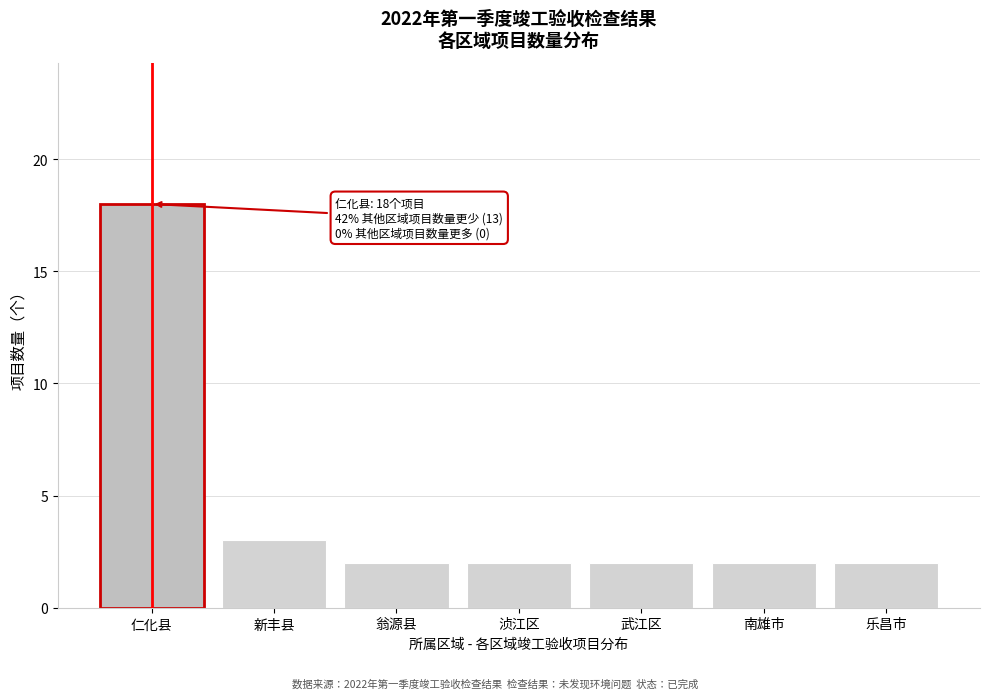

Reading left to right, what are all the values shown in this chart?

仁化县=18	新丰县=3	翁源县=2	浈江区=2	武江区=2	南雄市=2	乐昌市=2